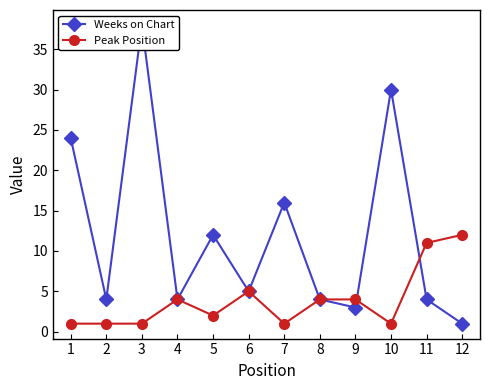

True or false: Peak Position has a value of 4 at 4.

True